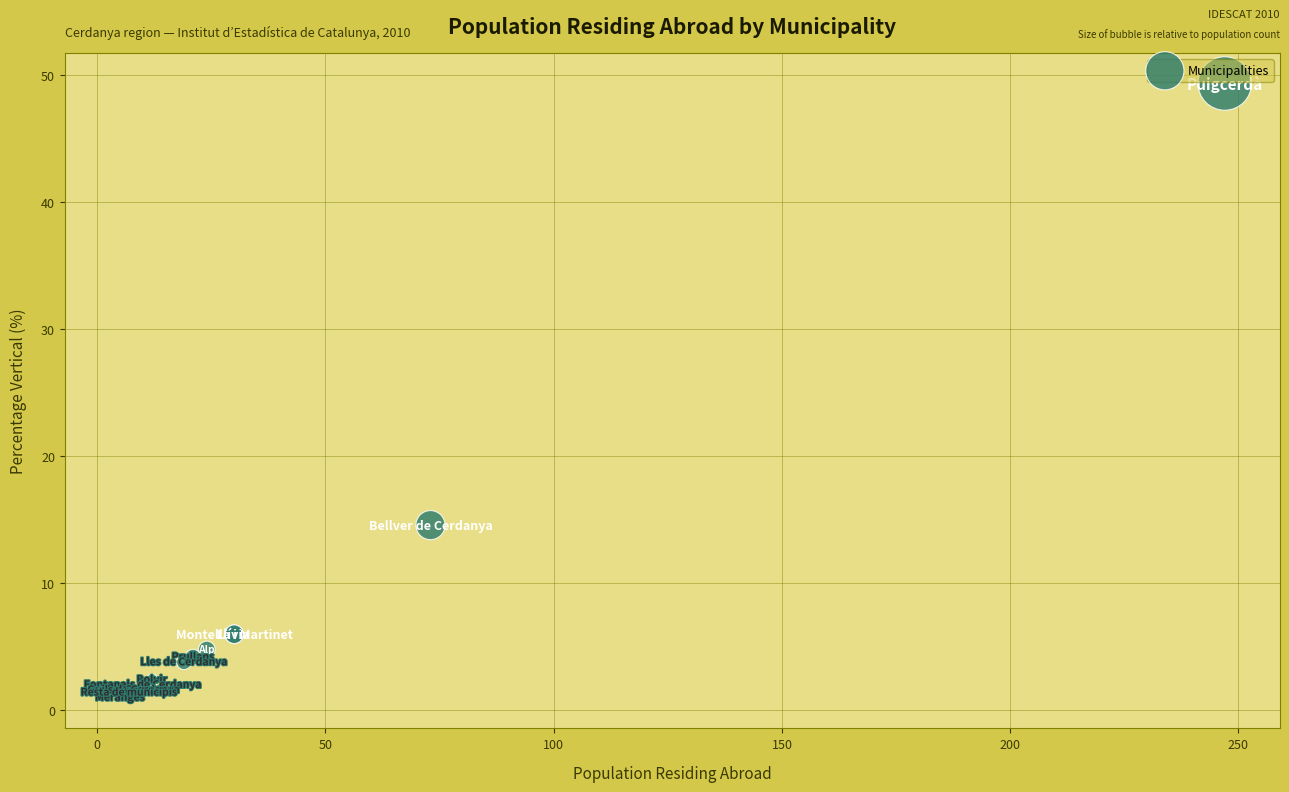

What Y value in the scatter plot is closest to 25?

14.6